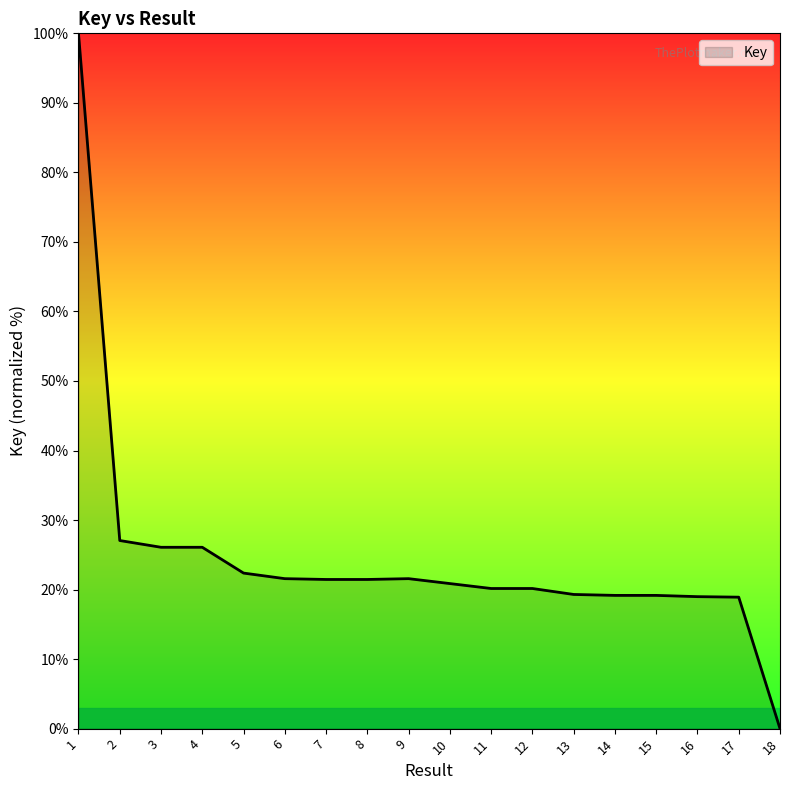

What is the sum of all values?

444.3